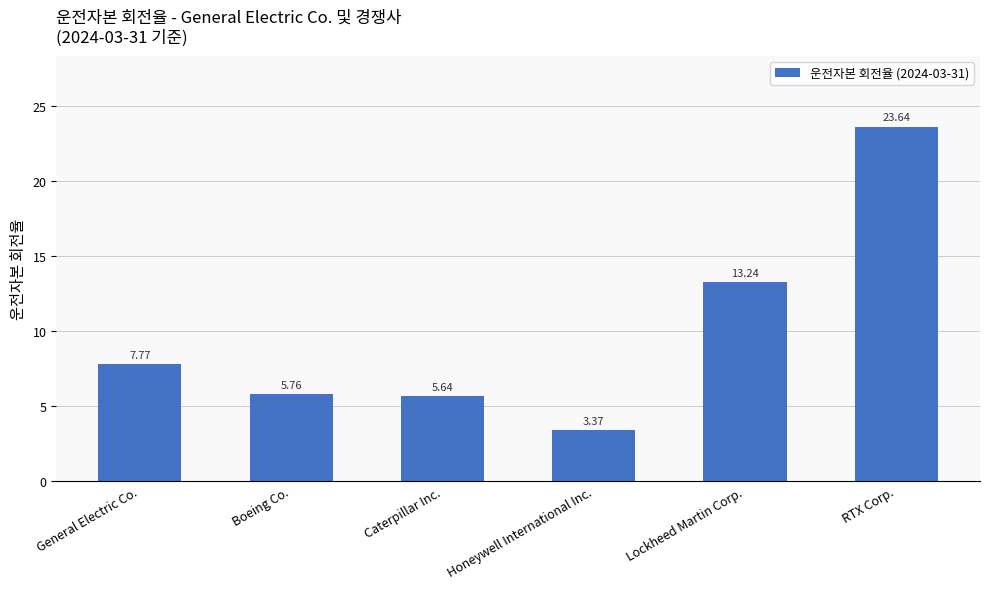

How many data points are less than 7?

3